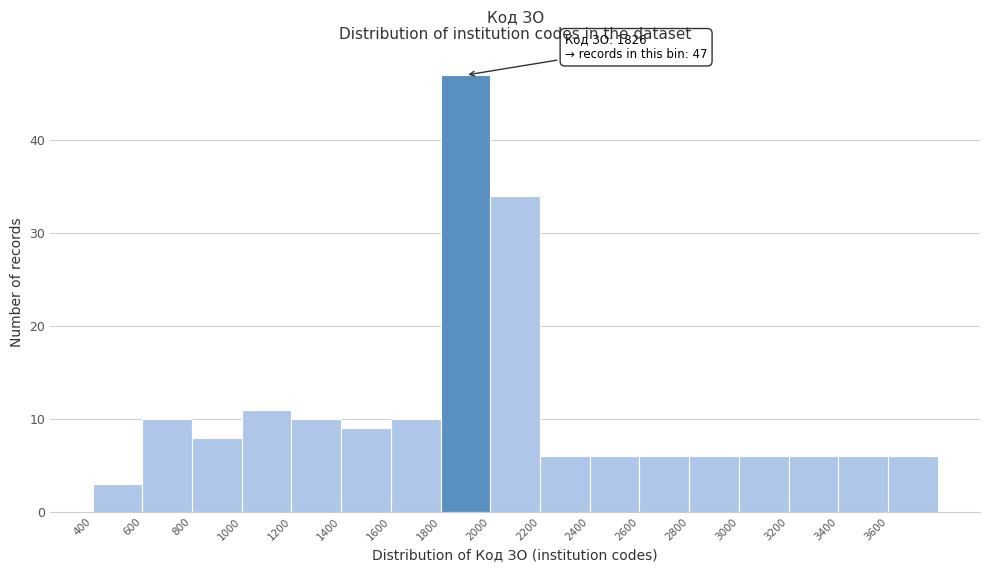

Which range on the x-axis has the tallest bar?

1800 to 2000